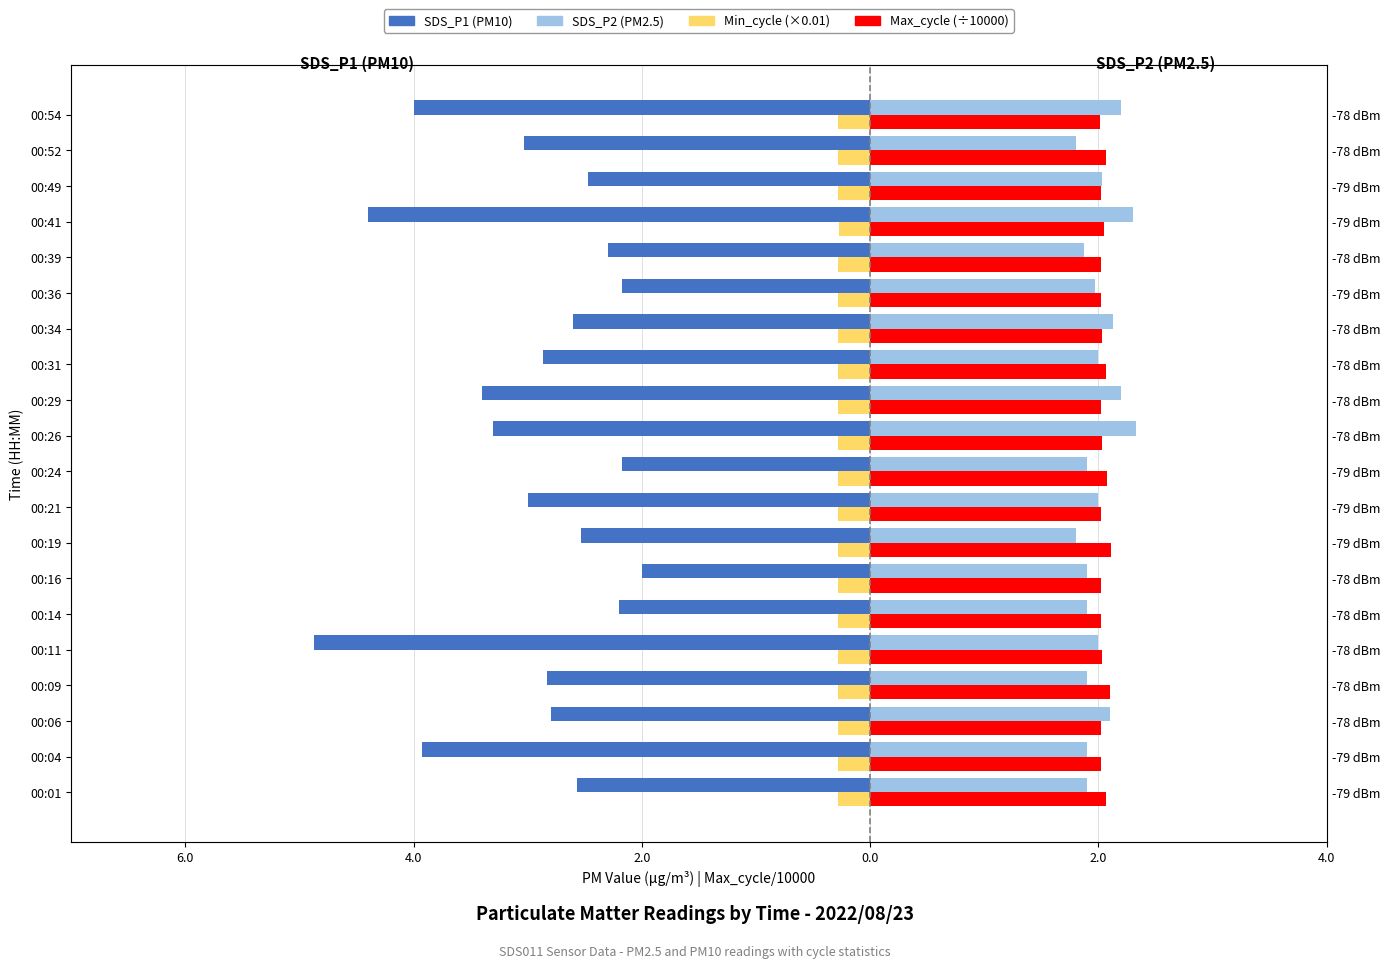

The SDS_P2 (PM2.5) series shows 3.2 at 8.0. True or false?

False